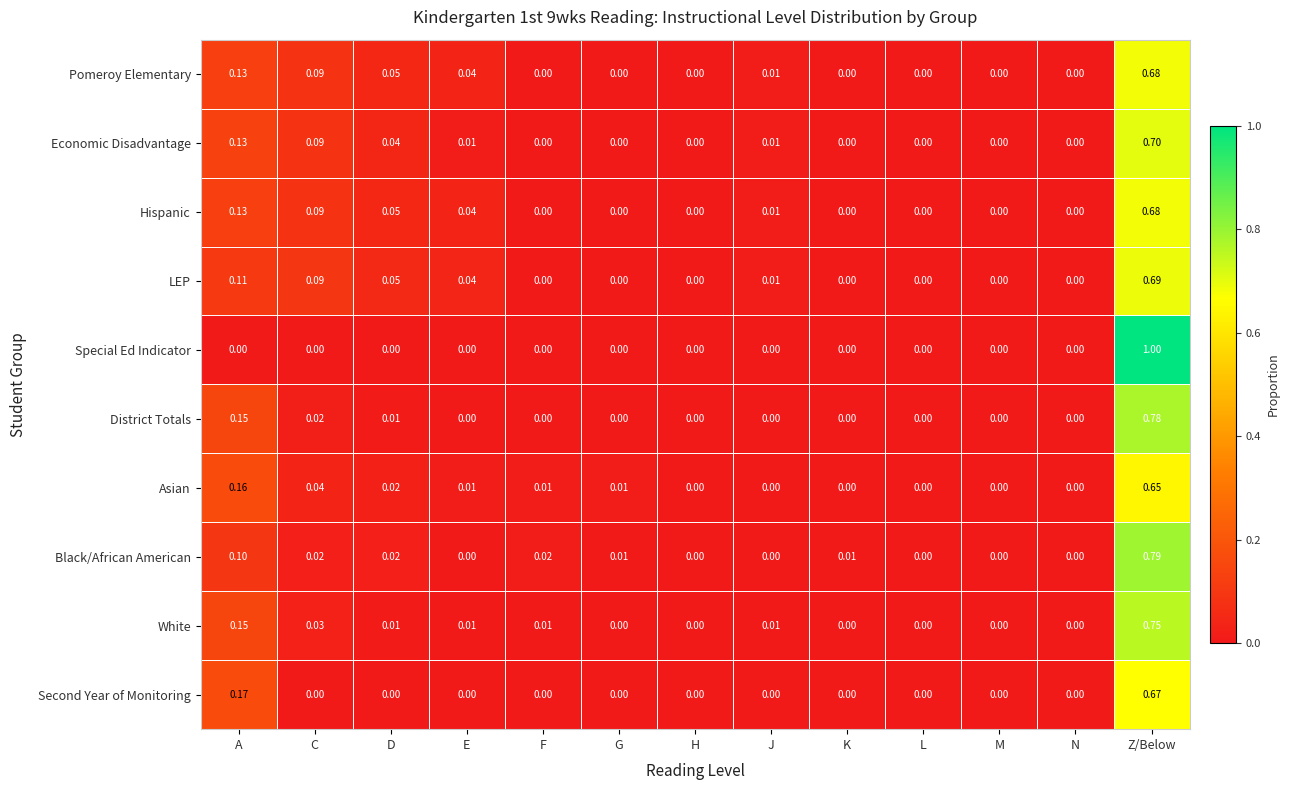

Which series has the largest range (max minus min)?

Special Ed Indicator